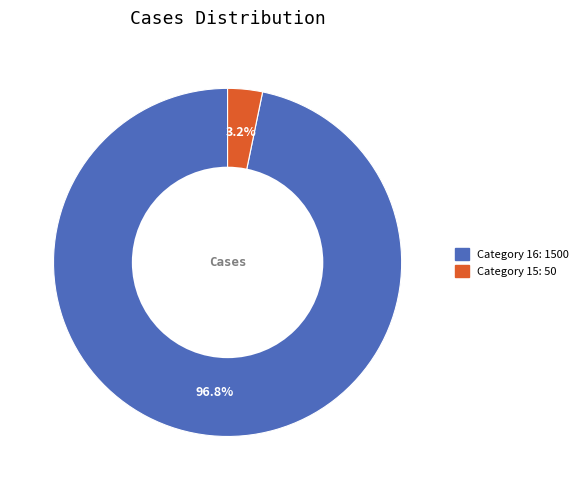

Is there a majority slice in this chart?

Yes